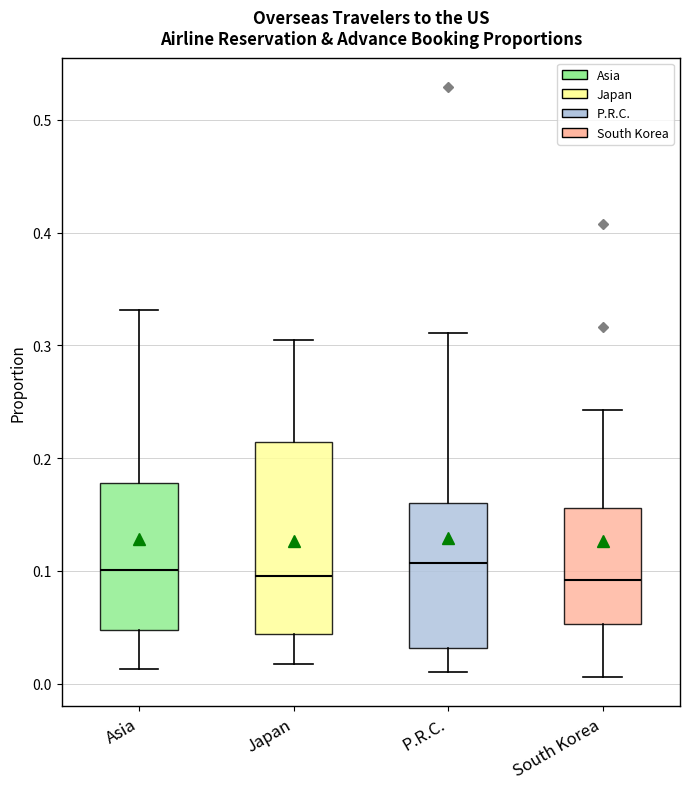

Where is the lower edge of the box for Asia on the y-axis? The values are not printed on the chart, so give them approximately, as read against the axis.

0.05